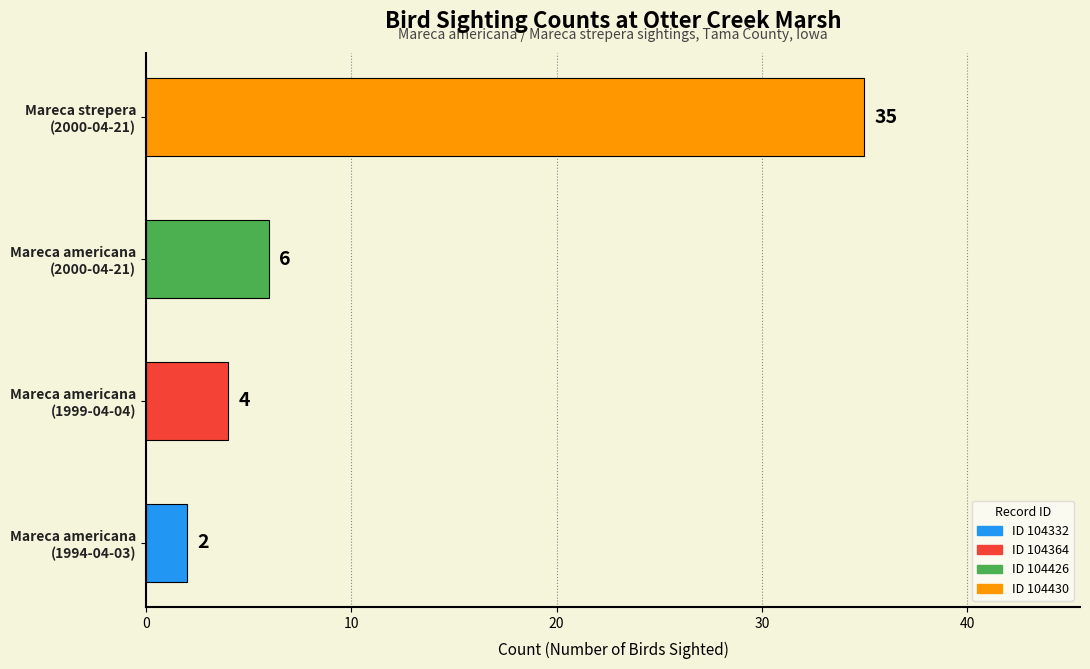

What is the difference between the second highest and minimum values?

4